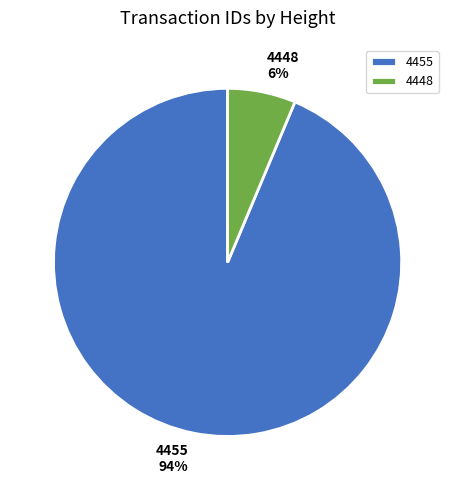

What is the smallest slice in the pie chart?

4448